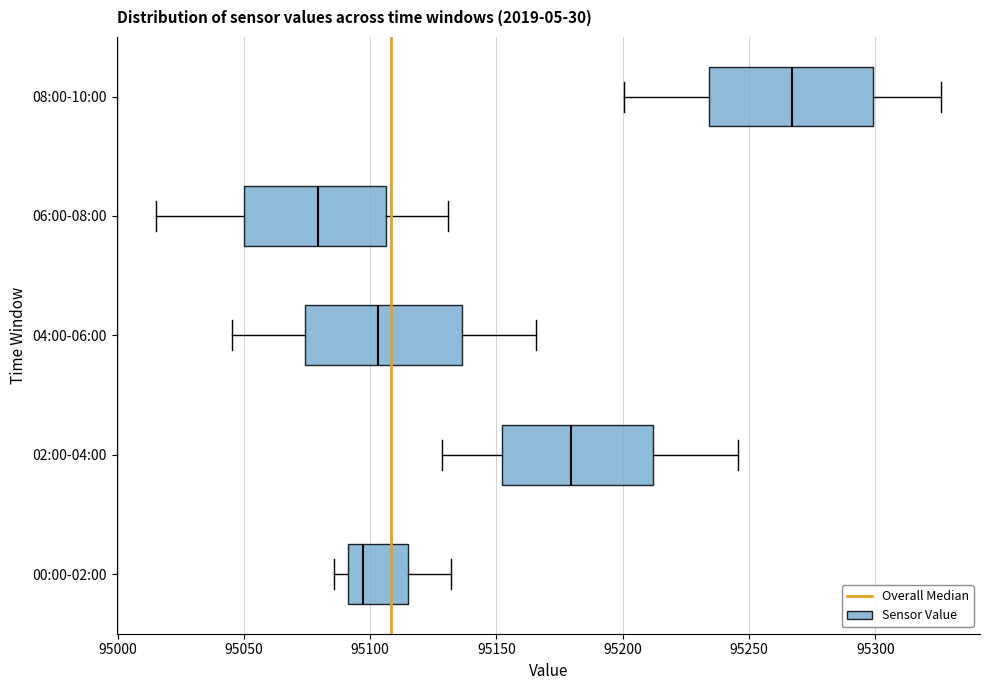

Where is the left edge of the box for 06:00-08:00 on the x-axis? The values are not printed on the chart, so give them approximately, as read against the axis.

95050